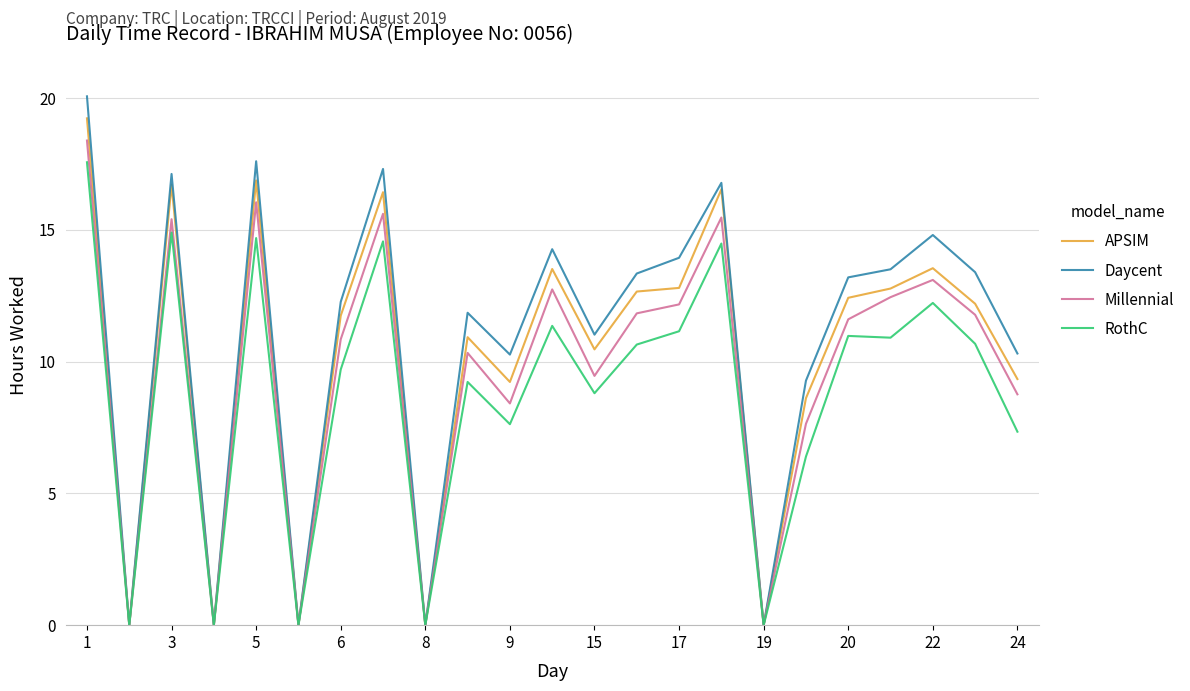

What is the greatest value displayed?

20.1